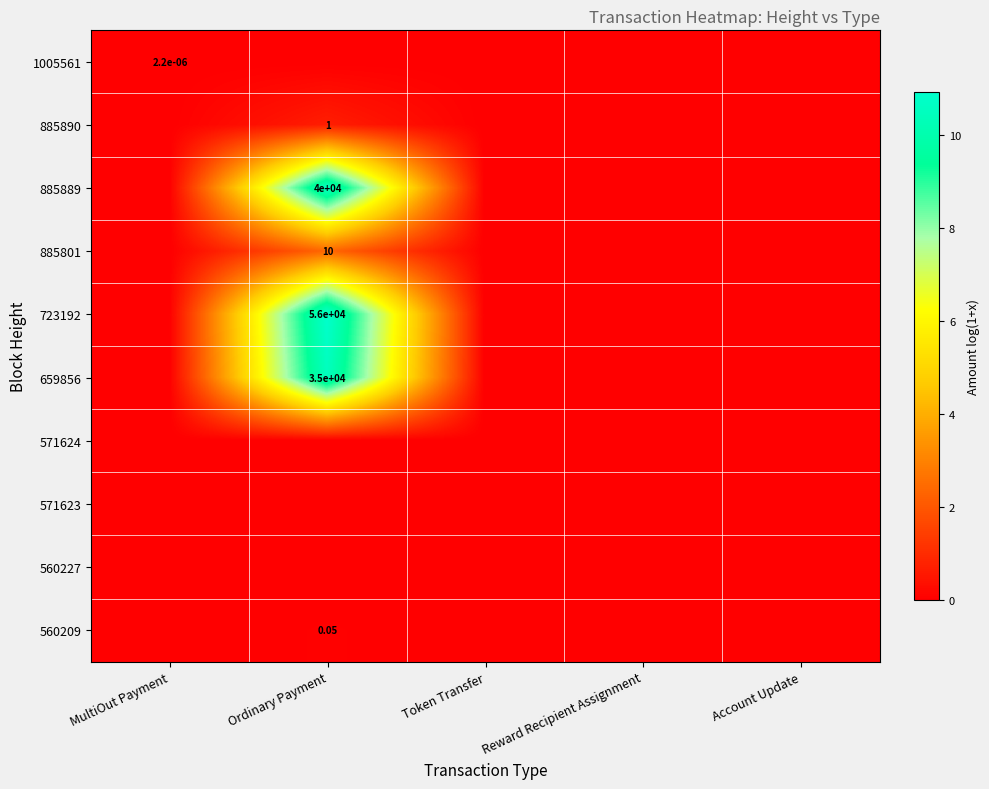

Rank the categories by 885889 value from highest to lowest.

Ordinary Payment, MultiOut Payment, Token Transfer, Reward Recipient Assignment, Account Update